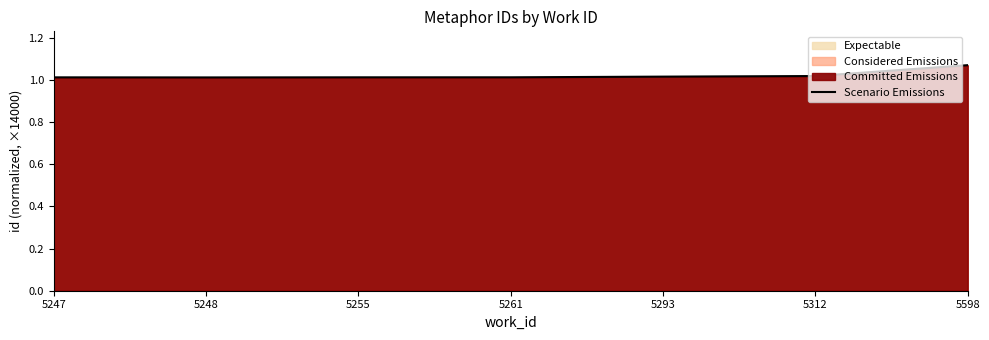

What is the ratio of the value at 5293 to the value at 5598?

0.9